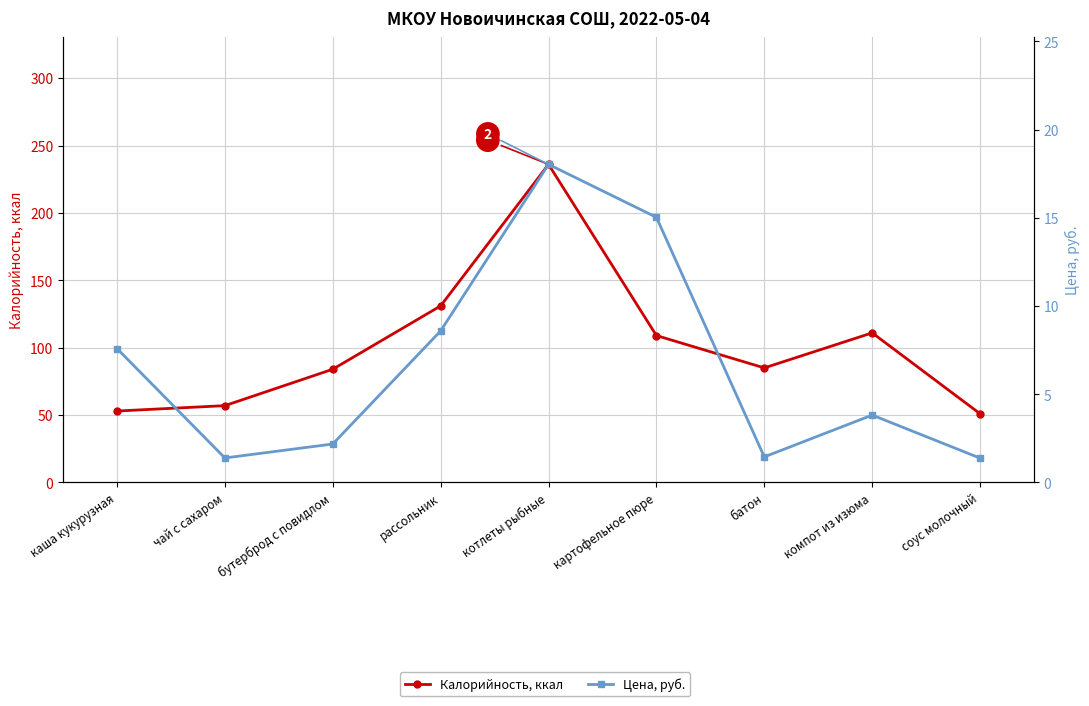

Where is the first local minimum for Калорийность, ккал?

батон